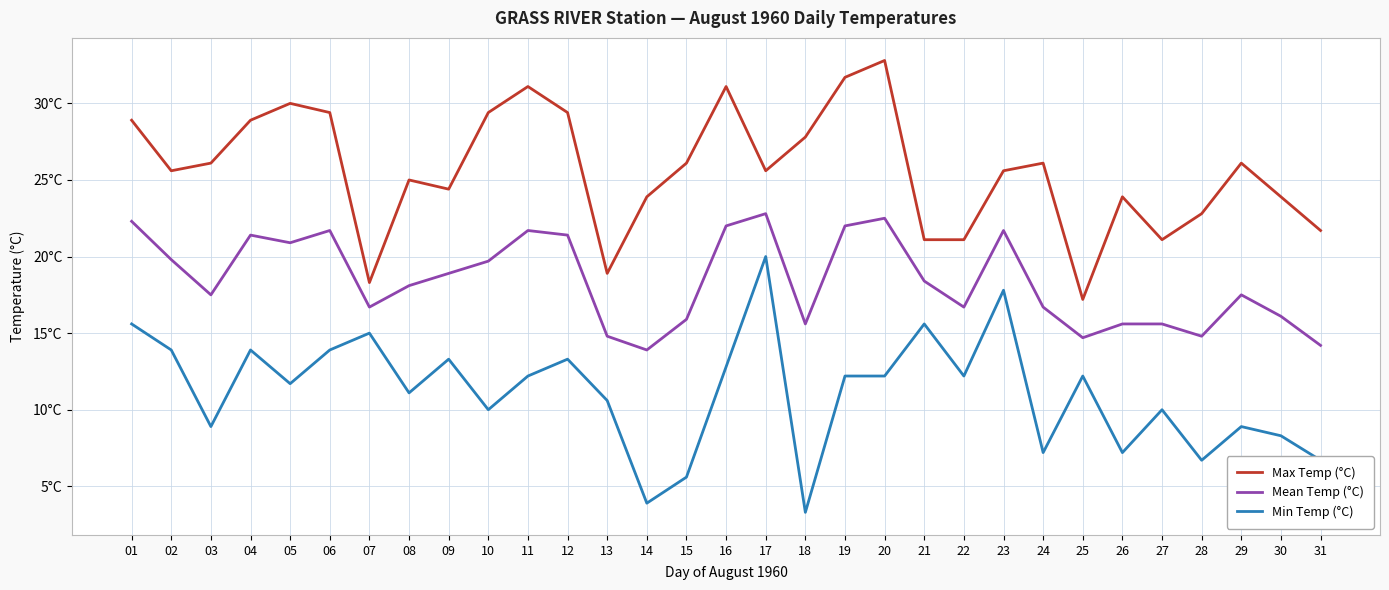

True or false: Mean Temp (°C) and Max Temp (°C) intersect in this chart.

False